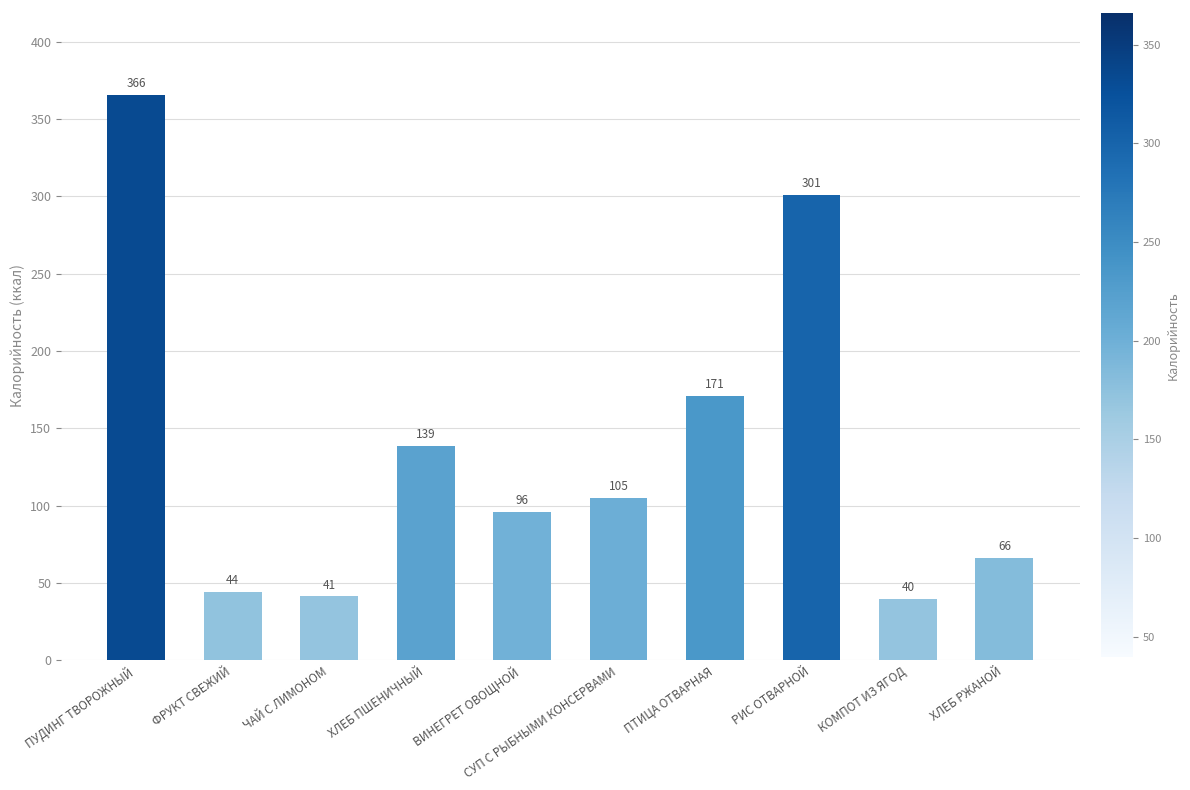

Which label corresponds to the smallest value in the chart?

КОМПОТ ИЗ ЯГОД